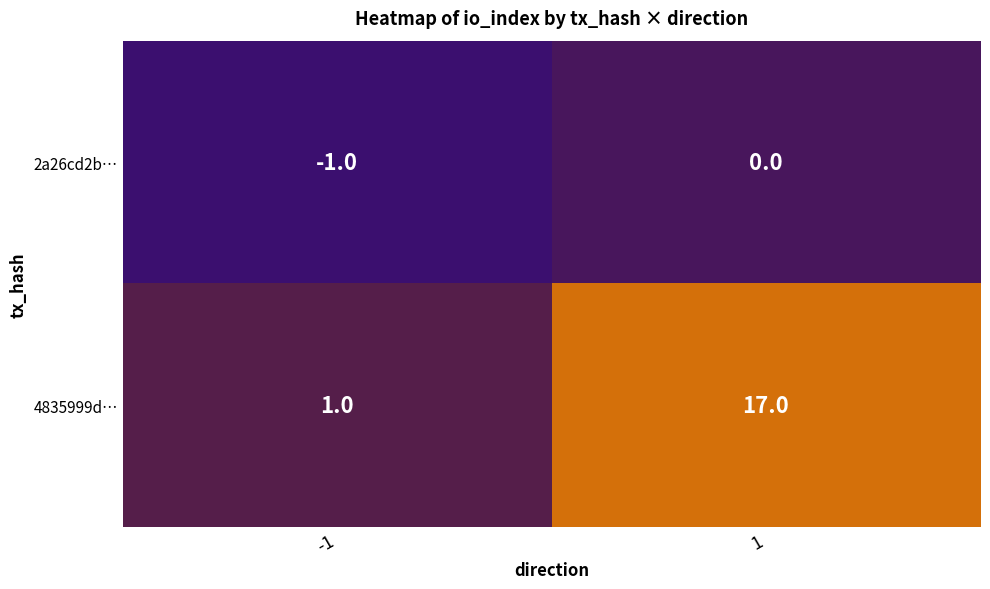

Reading right to left, extract all data points from this chart.

2a26cd2b…: 0	-1
4835999d…: 17	1